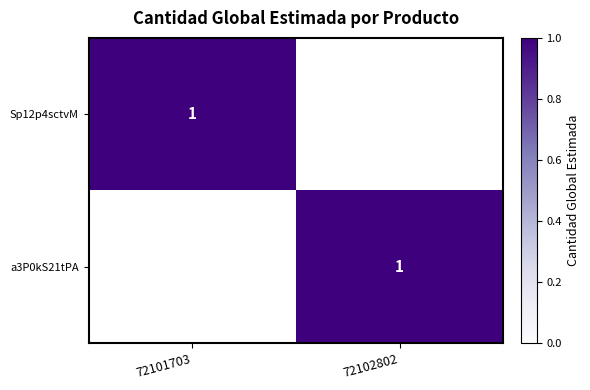

How many distinct data groups are displayed?

2